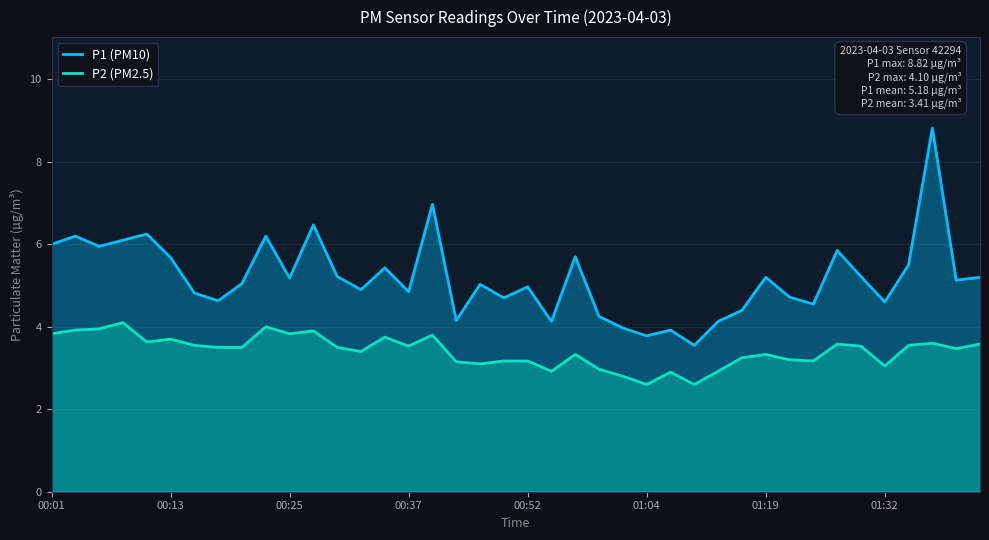

In P1 (PM10), how many points are higher than both neighbors (excluding endpoints)?

13